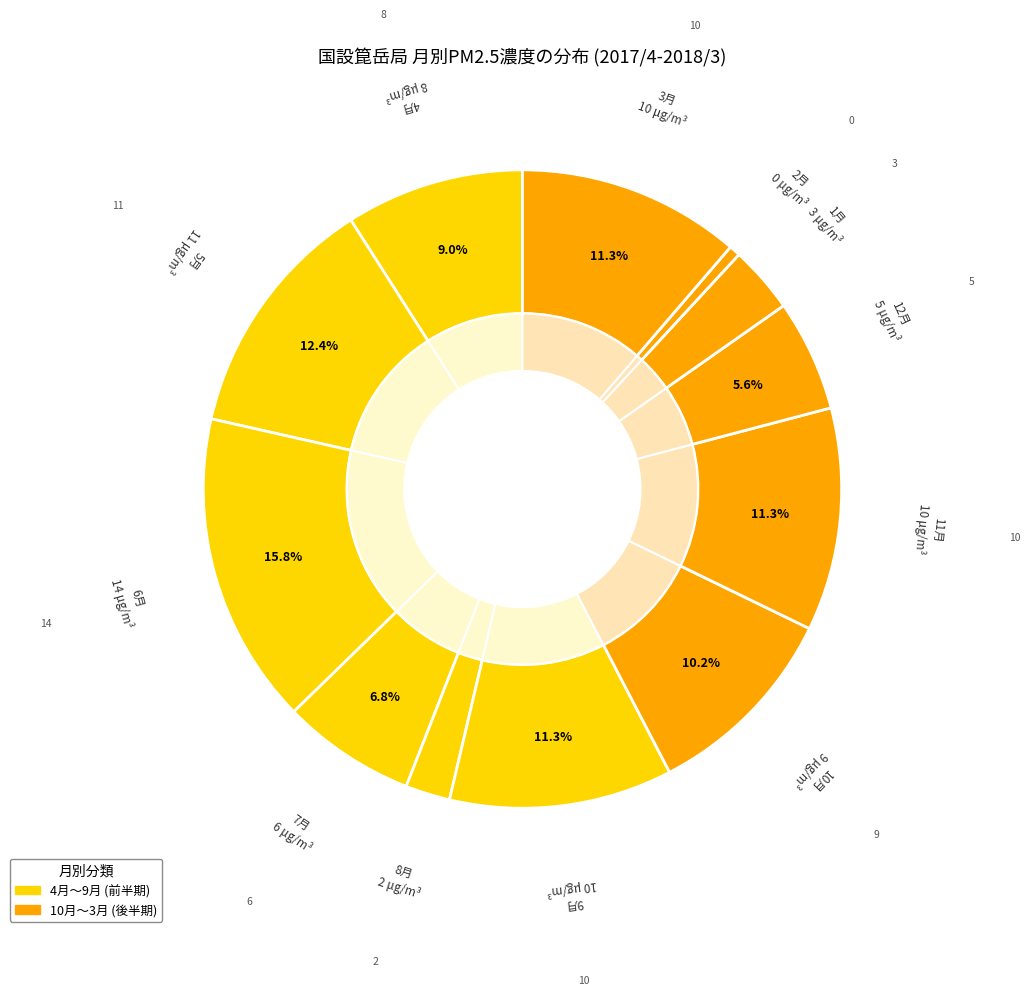

What is the total percentage of 3月 and 5月?

23.9%